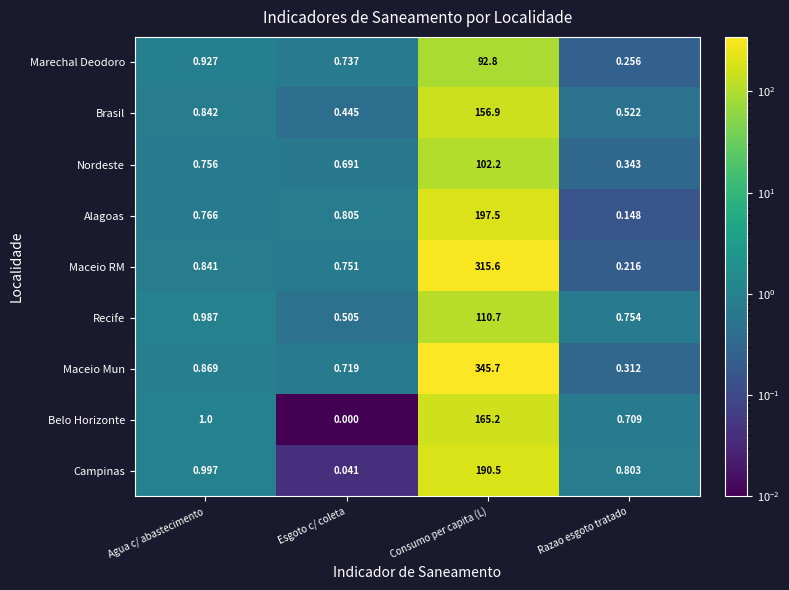

Which series changed the most between Consumo per capita (L) and Razao esgoto tratado?

Maceio Mun